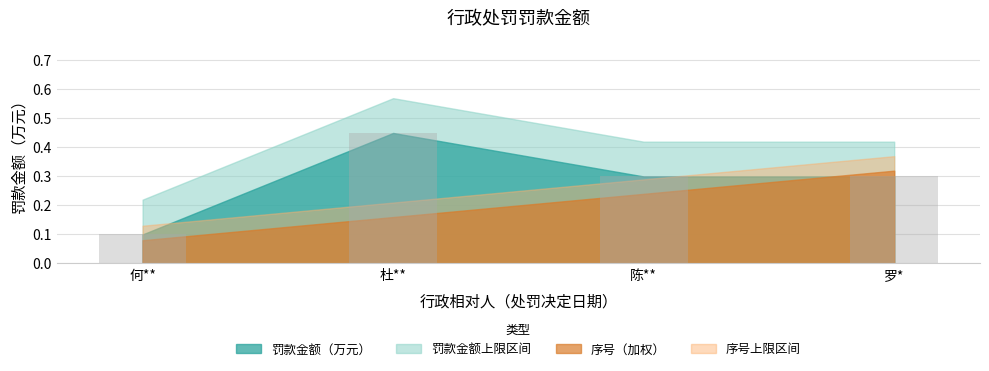

What is the value of the 1st bar from the left?

0.1